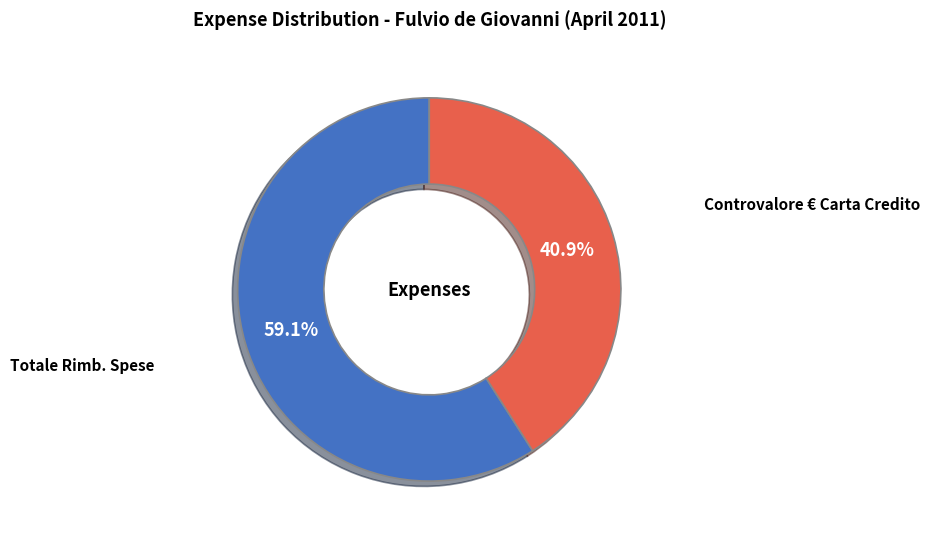

Is there any slice that represents more than half of the pie?

Yes